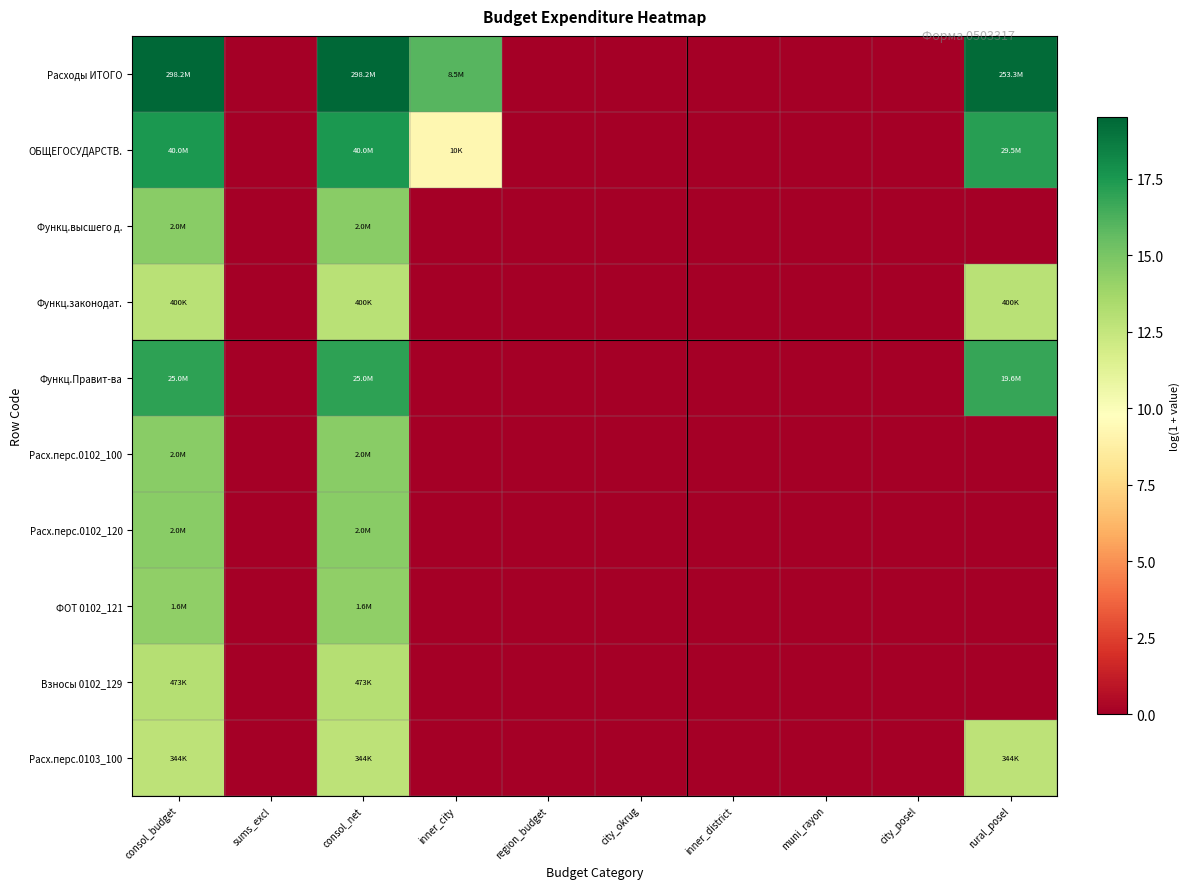

List the series in order of their peak value, lowest first.

Расх.перс.0103_100, Функц.законодат., Взносы 0102_129, ФОТ 0102_121, Функц.высшего д., Расх.перс.0102_100, Расх.перс.0102_120, Функц.Правит-ва, ОБЩЕГОСУДАРСТВ., Расходы ИТОГО